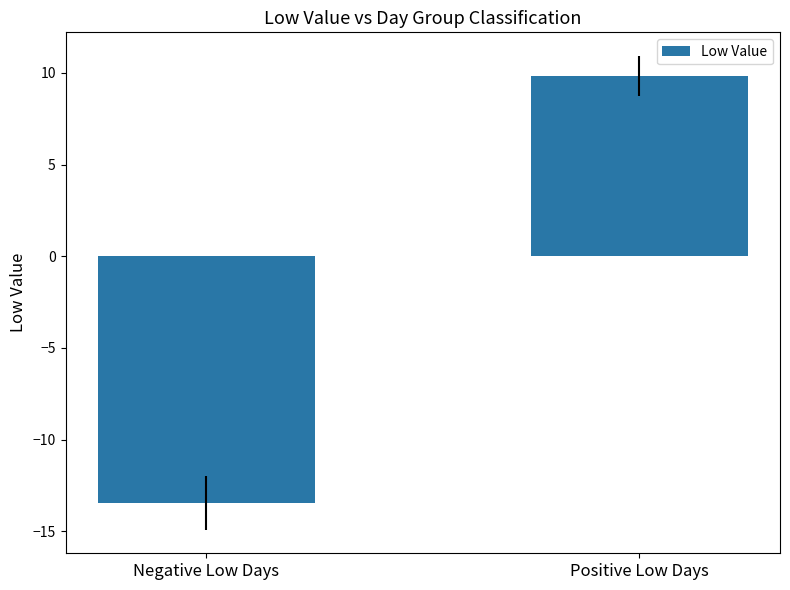

Are the bars grouped side by side (vs. stacked)?

No